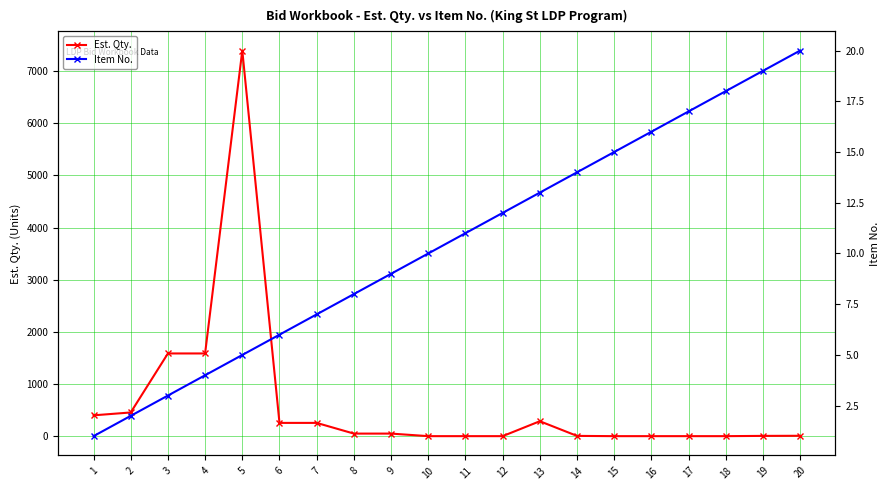

How many data points in Item No. are less than 11?

10